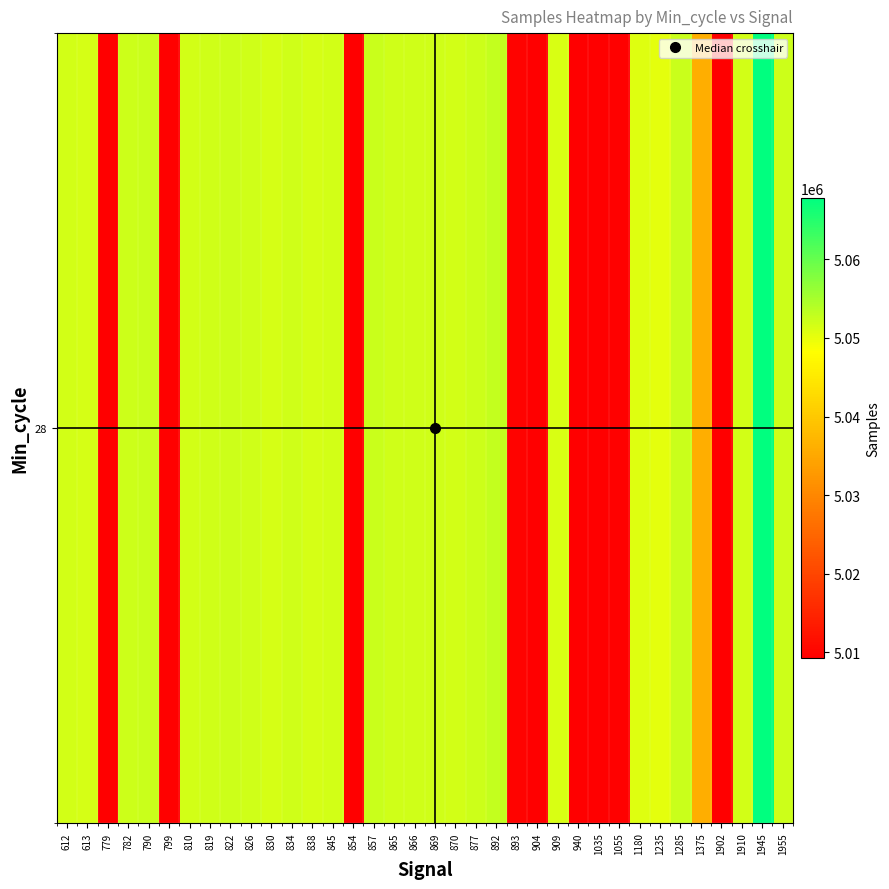

What is the difference between the second highest and minimum values?

43649